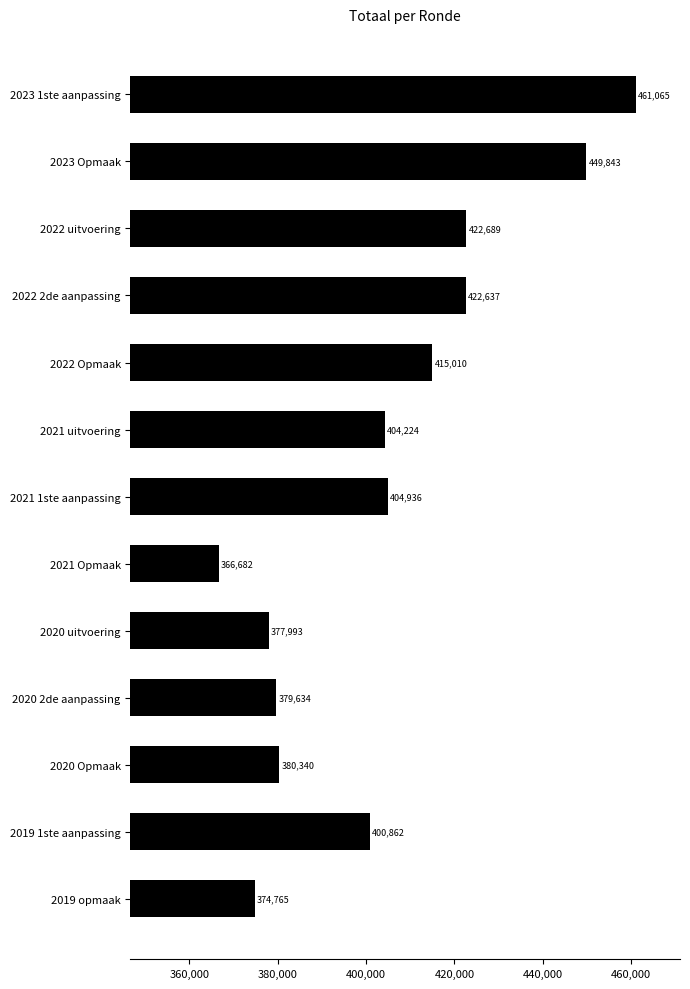

How many bars are there in total?

13